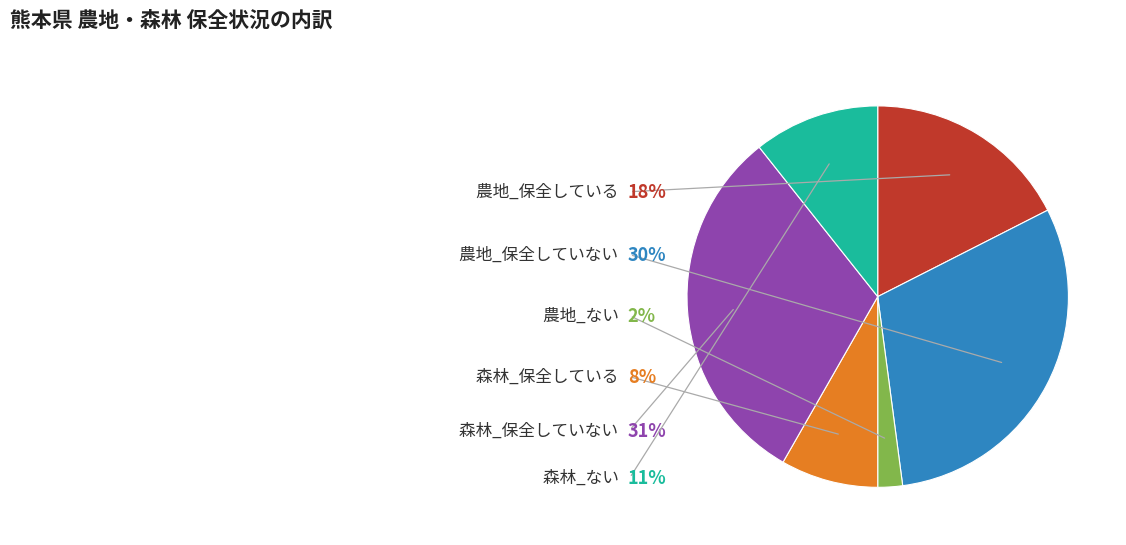

To the nearest percent, what is the average slice percentage?

17%